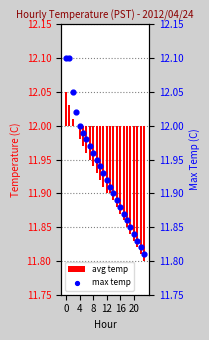

Which series contains the highest Y value?

max temp